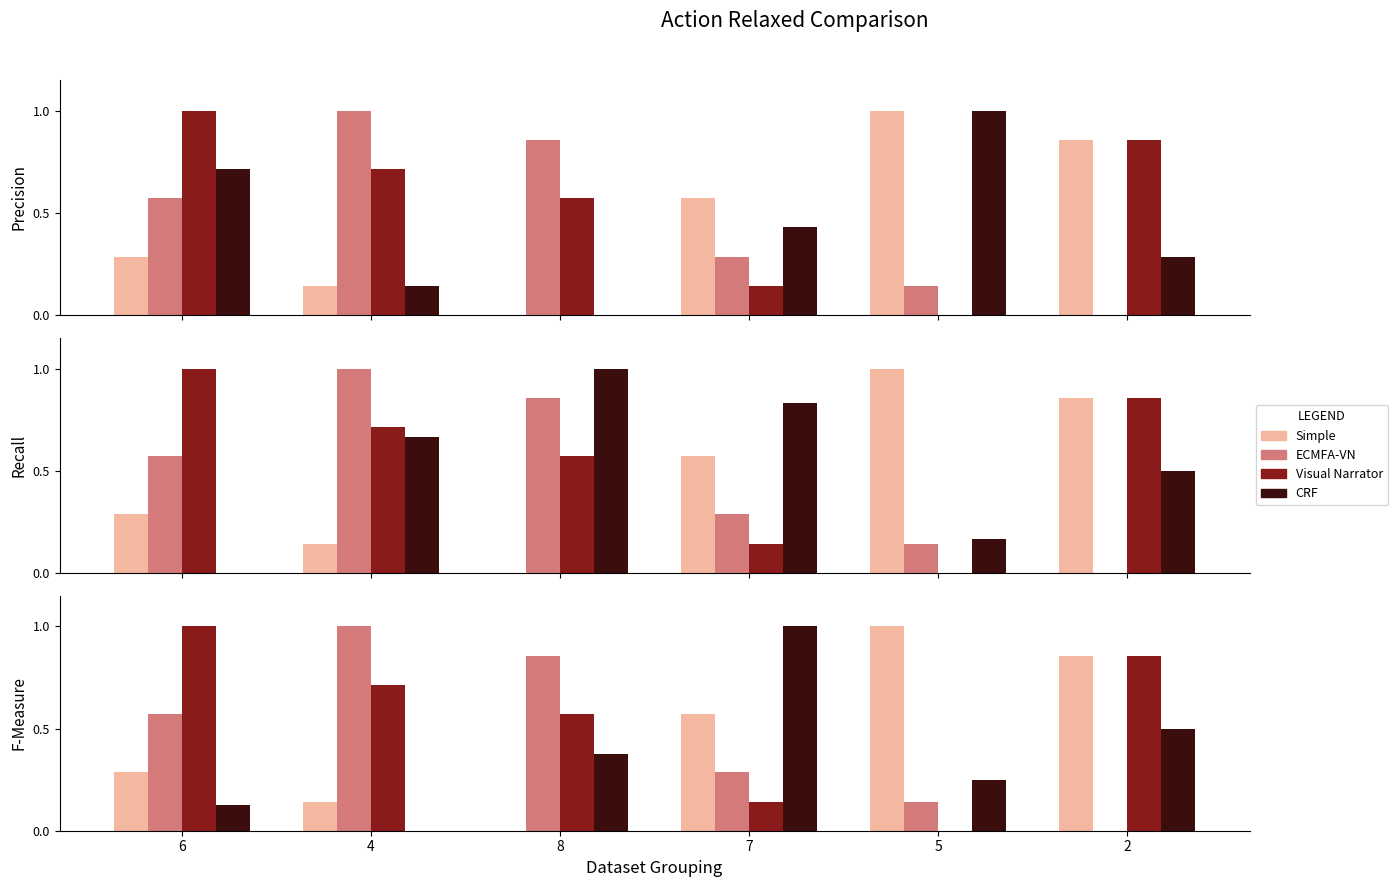

What is the average value of the Simple series?

0.5